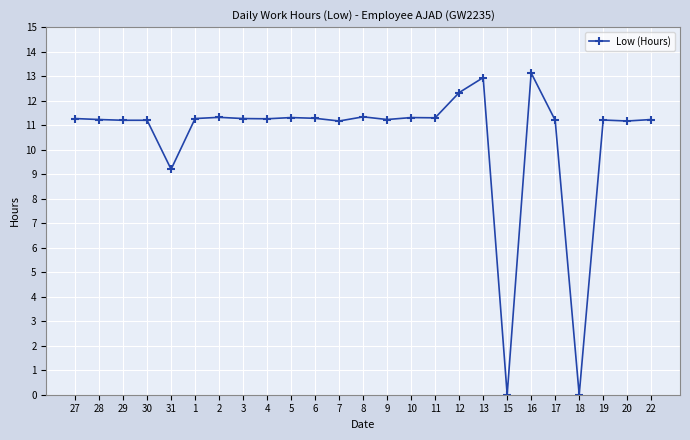

What position from the right is 16?

6